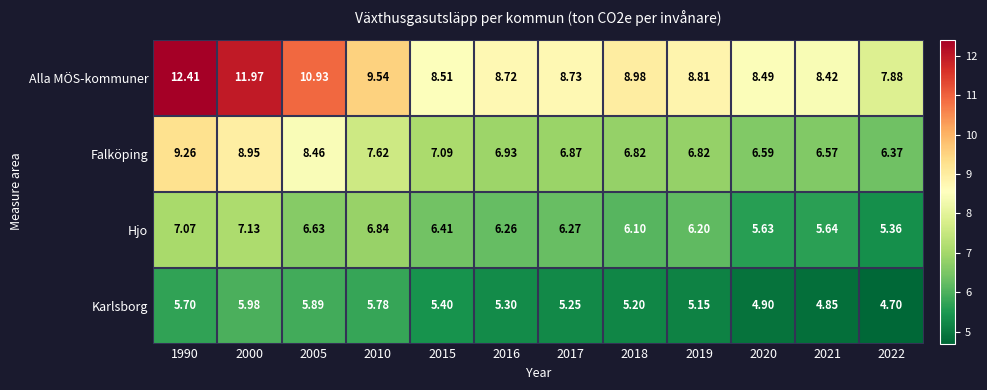

At how many categories does at least one series exceed 10?

3